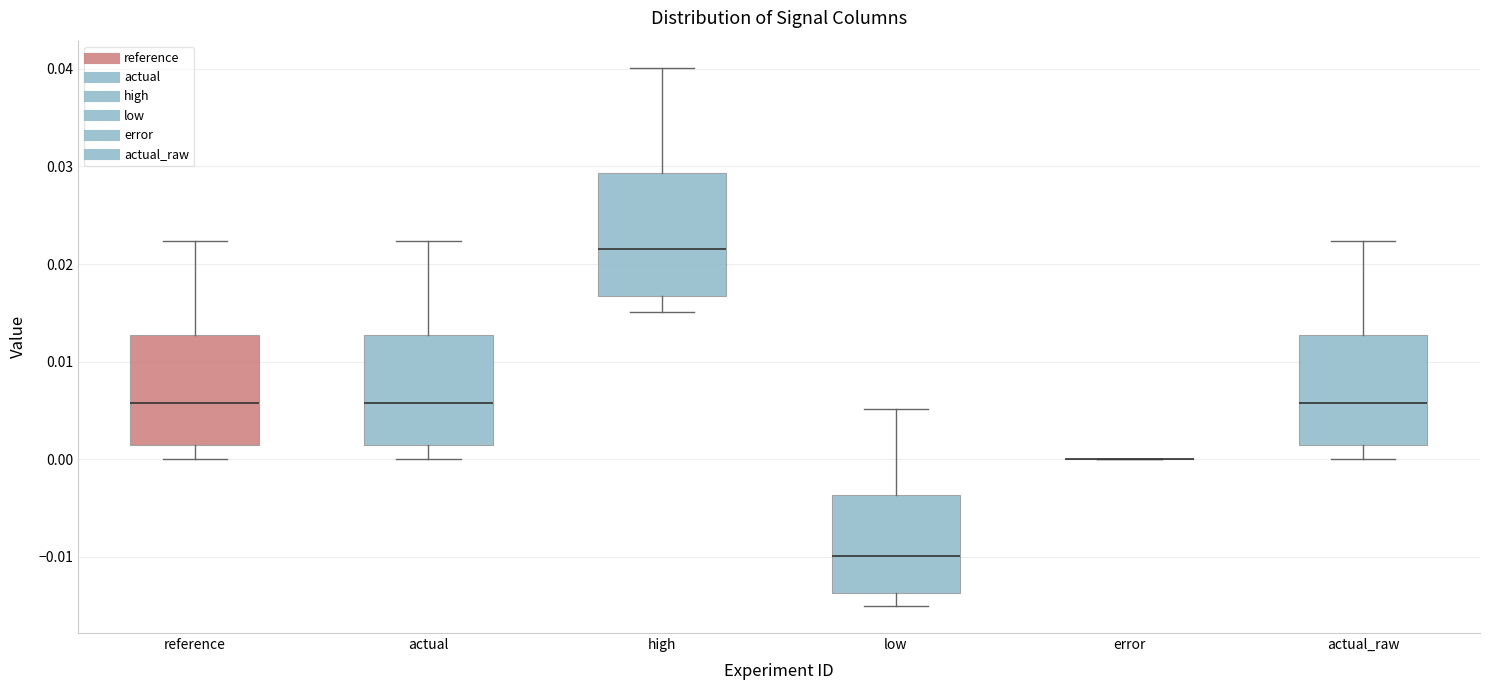

Reading left to right, transcribe this box plot: for each box, give where its median line is, the range the box spans, and where its two whiskers end, as read against the y-axis. The values are not printed on the chart, so give them approximately, as read against the axis.

reference: median 0.006, box 0.001 to 0.013, whiskers 0.000 to 0.022
actual: median 0.006, box 0.001 to 0.013, whiskers 0.000 to 0.022
high: median 0.022, box 0.017 to 0.029, whiskers 0.015 to 0.040
low: median -0.010, box -0.014 to -0.004, whiskers -0.015 to 0.005
error: box collapsed to a line at 0.000, whiskers 0.000 to 0.000
actual_raw: median 0.006, box 0.001 to 0.013, whiskers 0.000 to 0.022